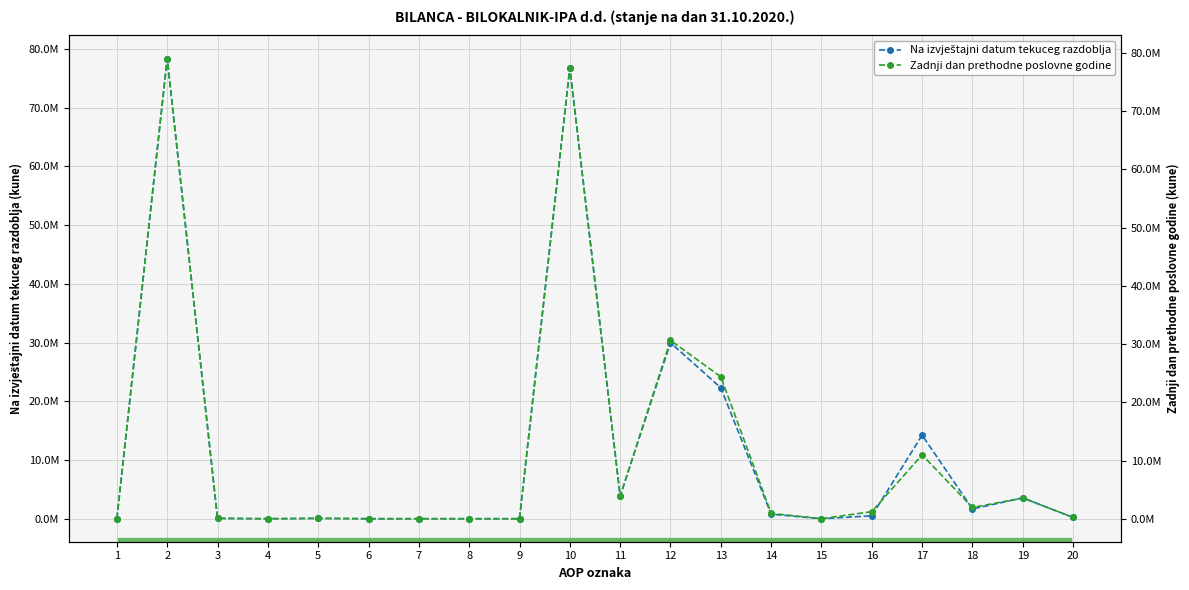

Reading left to right, what are all the values shown in this chart?

Na izvještajni datum tekuceg razdoblja: 0	78371272	50549	0	50549	0	0	0	0	76804509	3845590	29972942	22289333	770170	0	494907	14225049	1657723	3548795	206829
Zadnji dan prethodne poslovne godine: 0	79067090	73393	0	73393	0	0	0	0	77455225	3845590	30643756	24383876	918113	0	1216710	10969549	1928836	3548795	229087